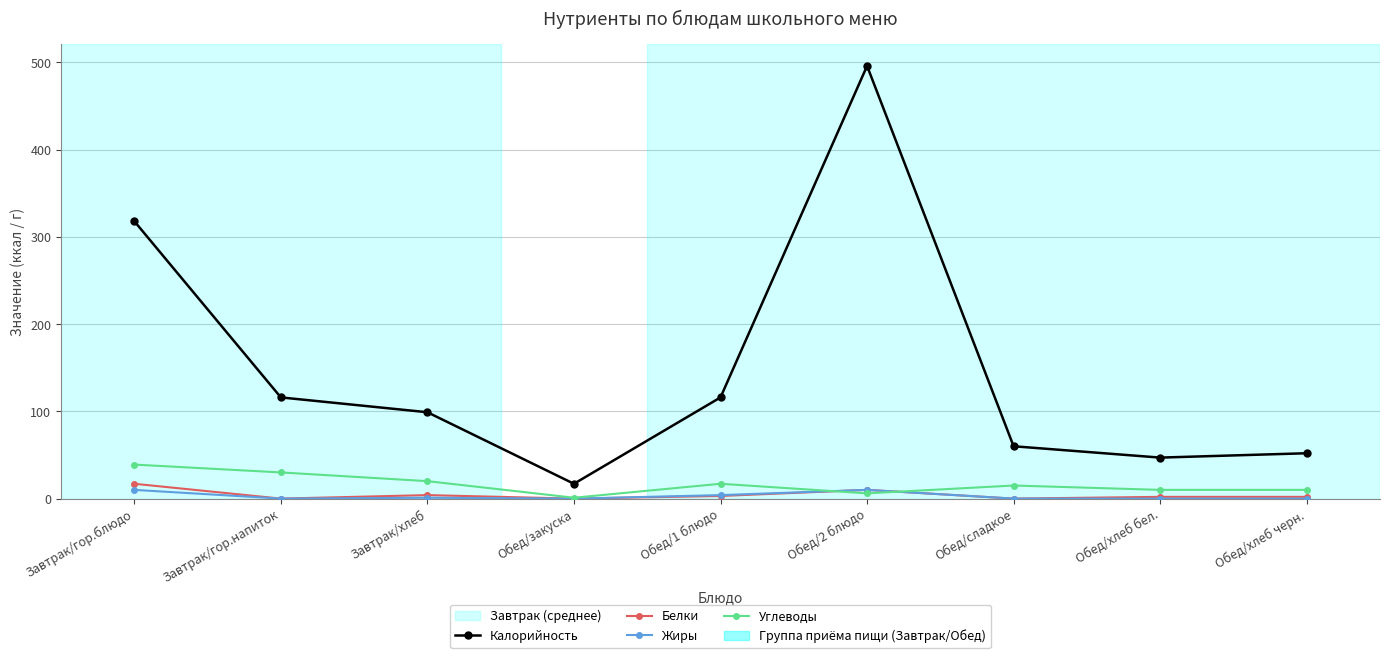

At which label does Углеводы reach its minimum?

Обед/закуска